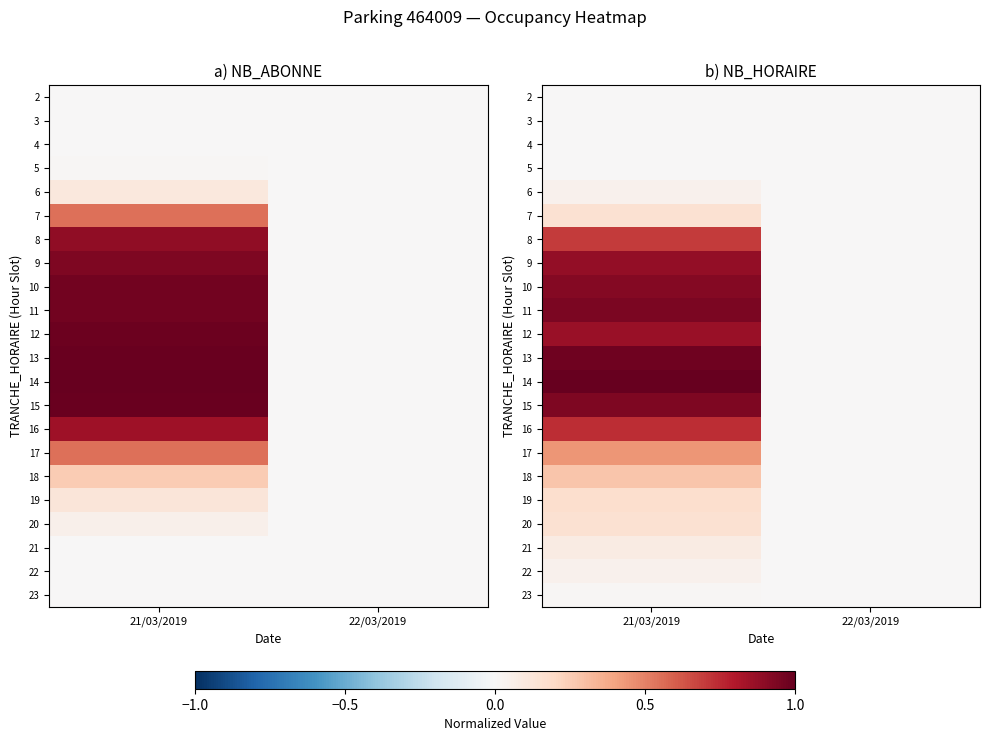

True or false: 6 has a value of 0.0 at 21/03/2019.

True